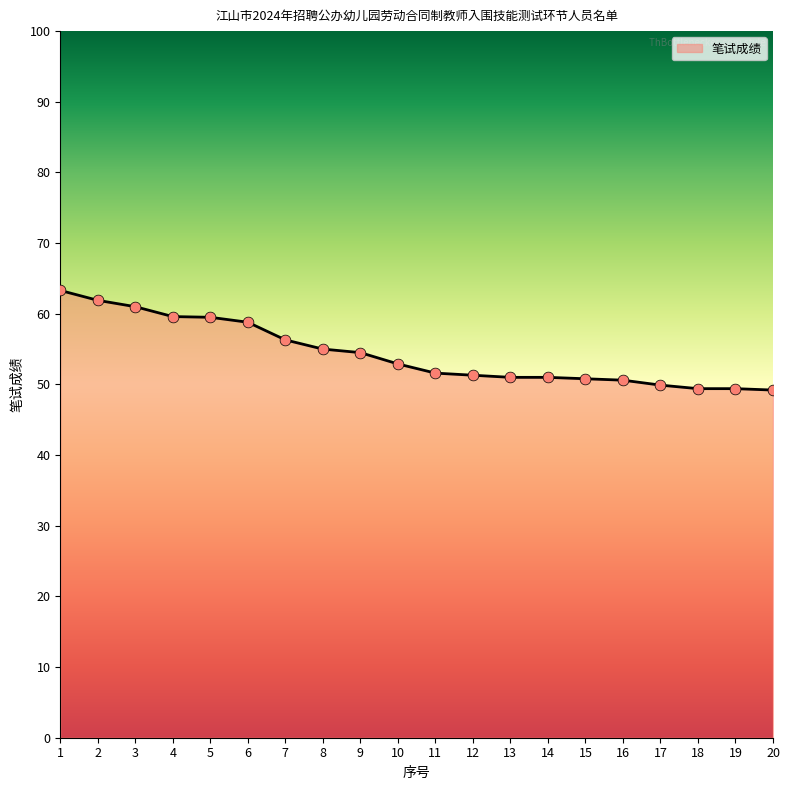

Between 3 and 11, which is larger?

3